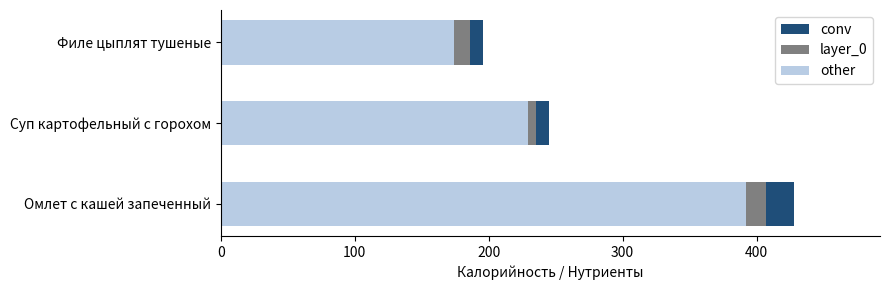

At which label is other closest to 283?

Суп картофельный с горохом